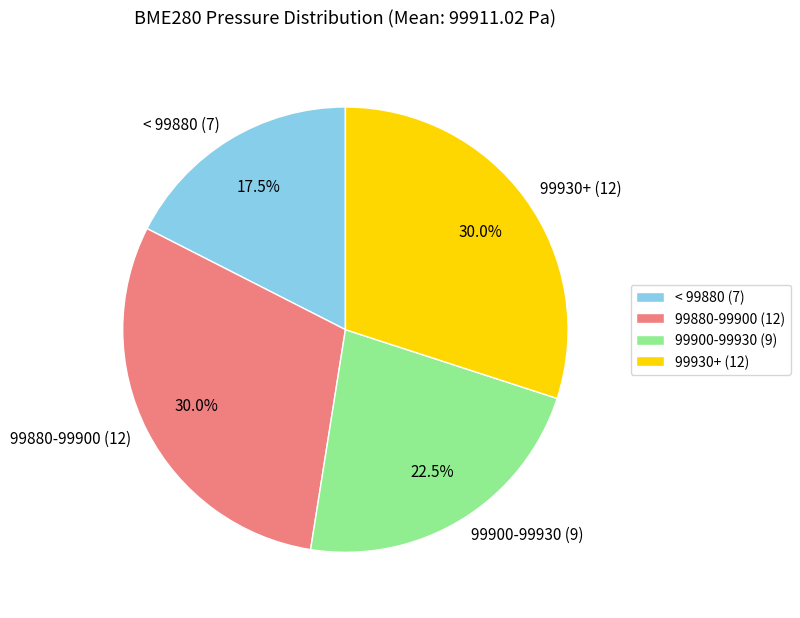

How many segments does this pie chart have?

4